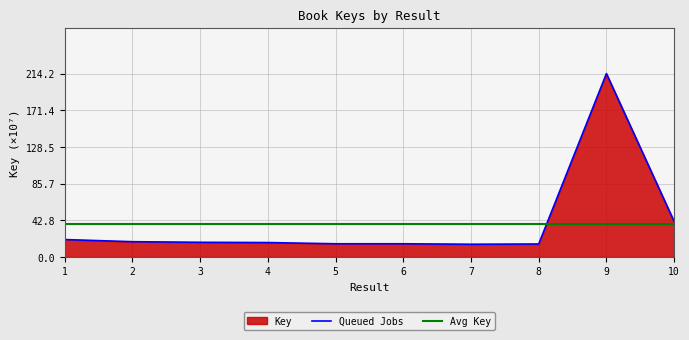

Where is the data nearest to the value 114?

10